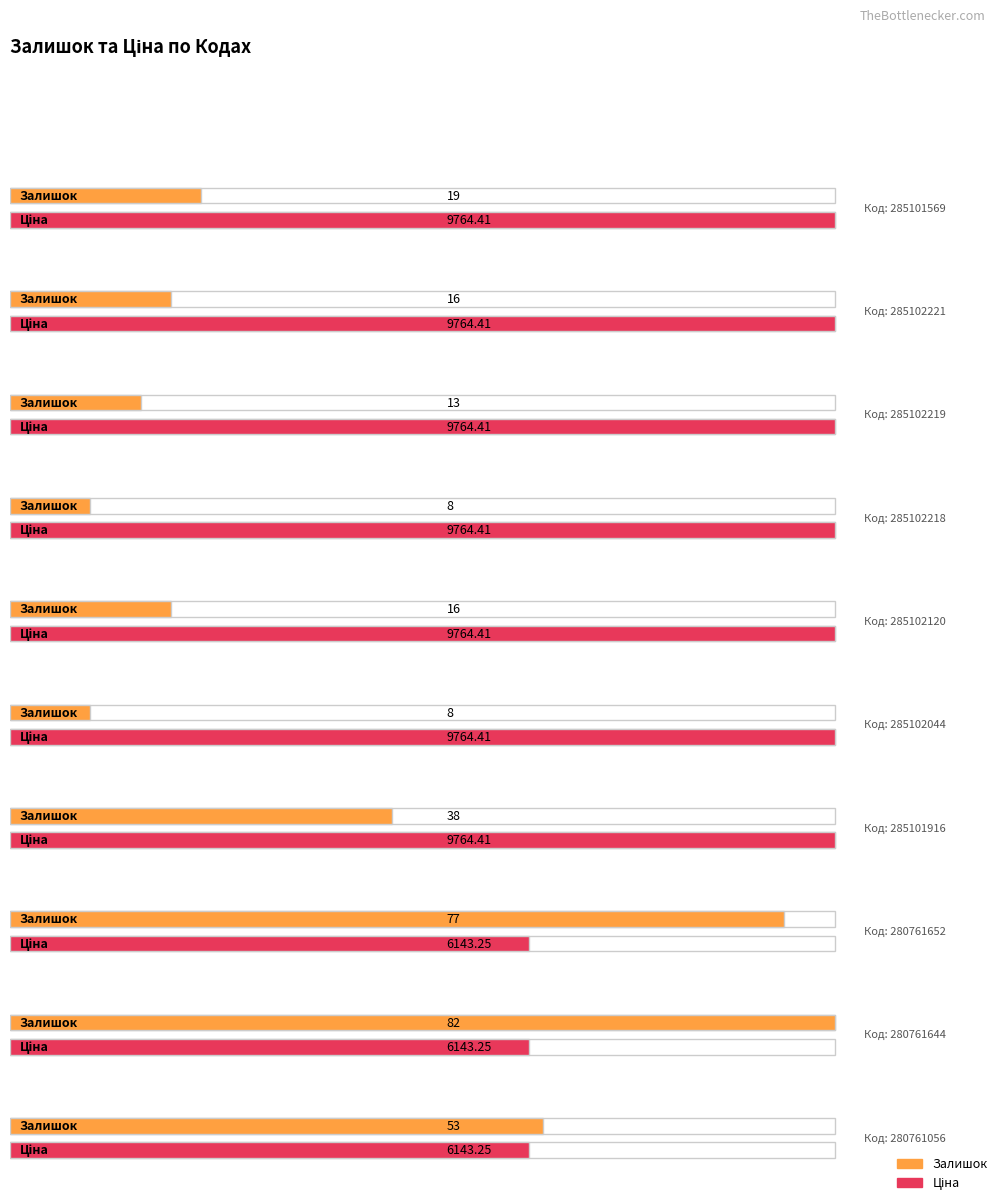

How many categories are shown in the chart?

10